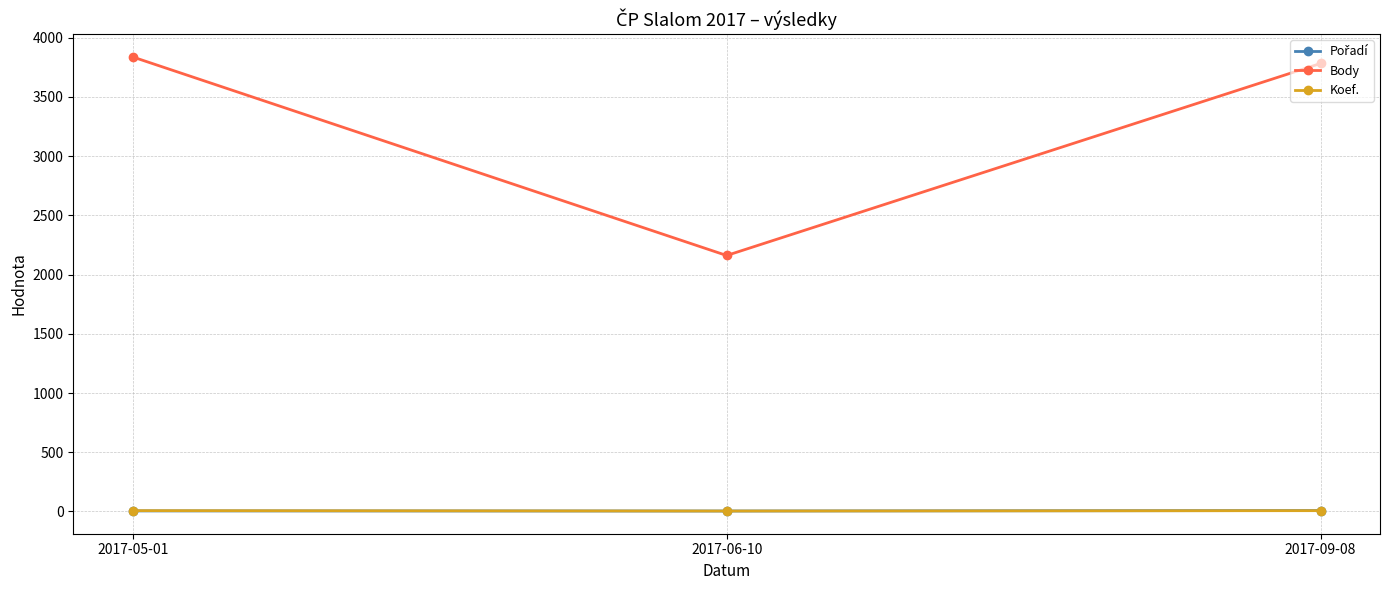

What is the value of the Koef. point at the 2nd from the left?

4